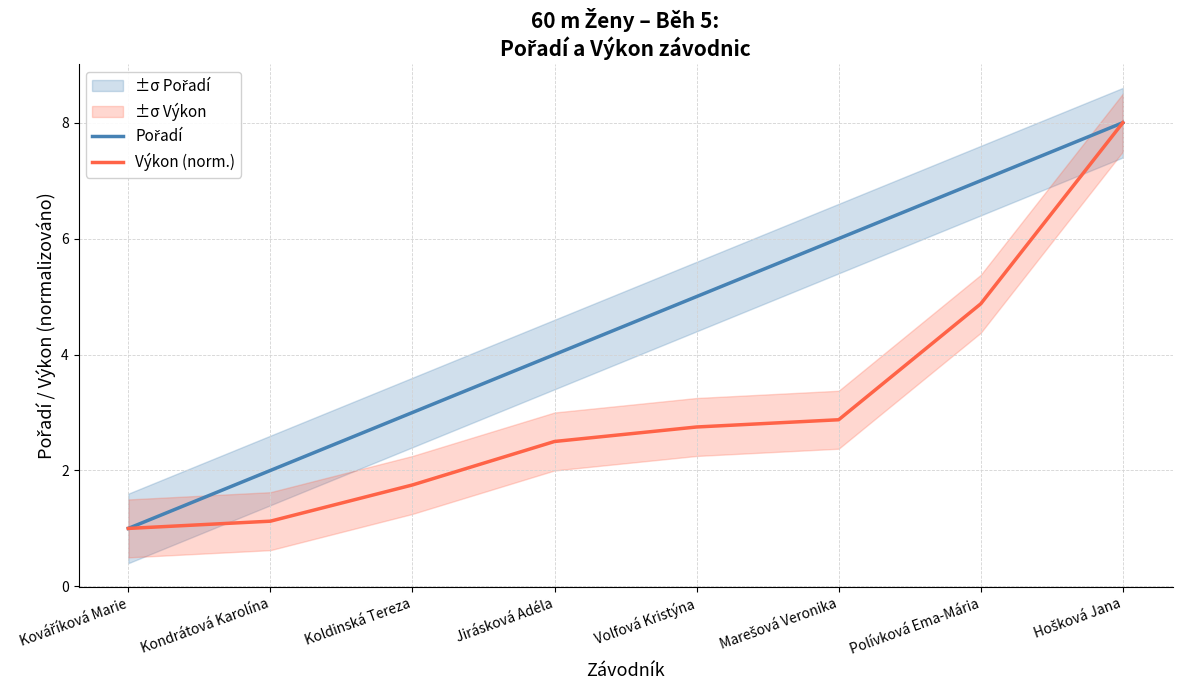

The value of Výkon (norm.) at Kondrátová Karolína is 2.0. True or false?

False